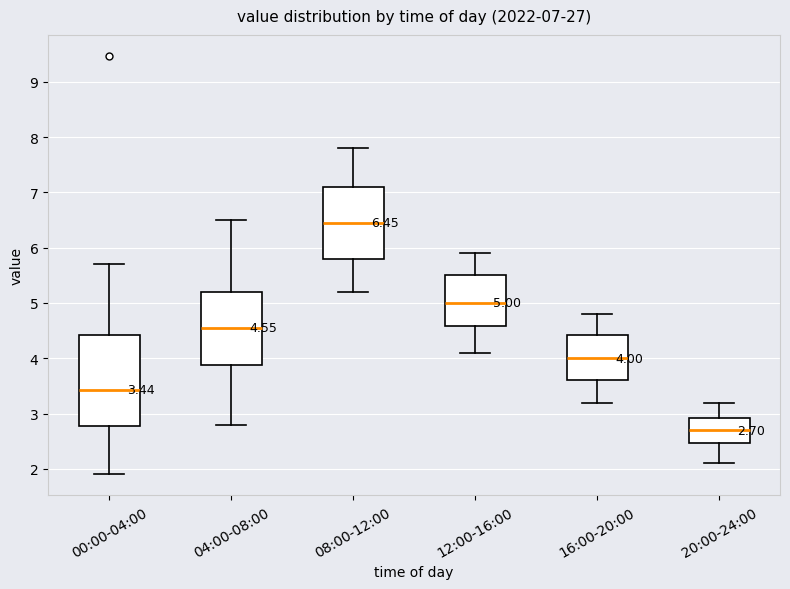

Comparing the boxes themselves (not the whiskers), which one is the tallest?

00:00-04:00